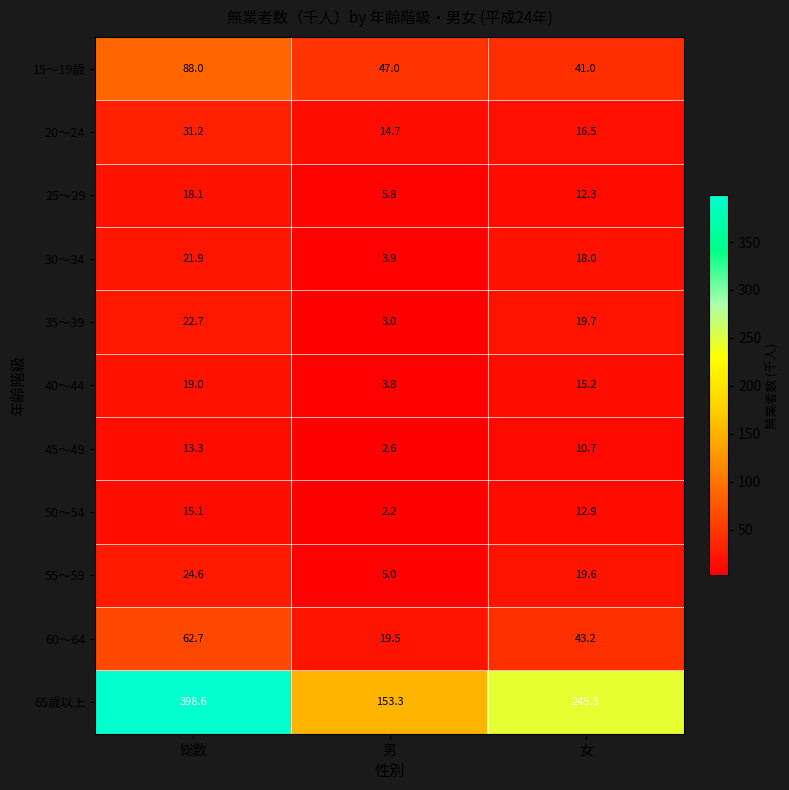

Read the 65歳以上 value at 男.

153.3